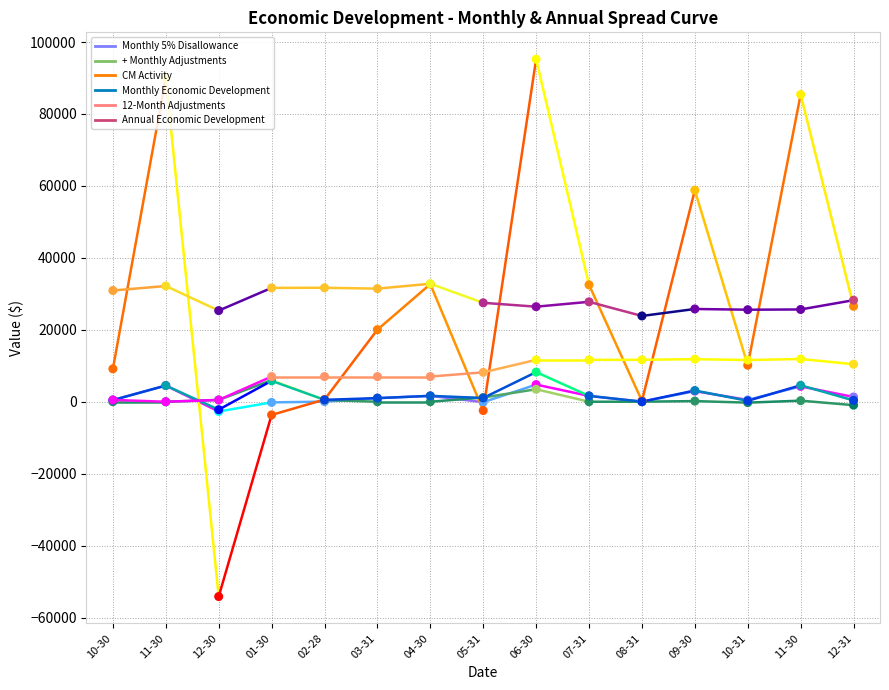

Which series contains the lowest Y value?

CM Activity